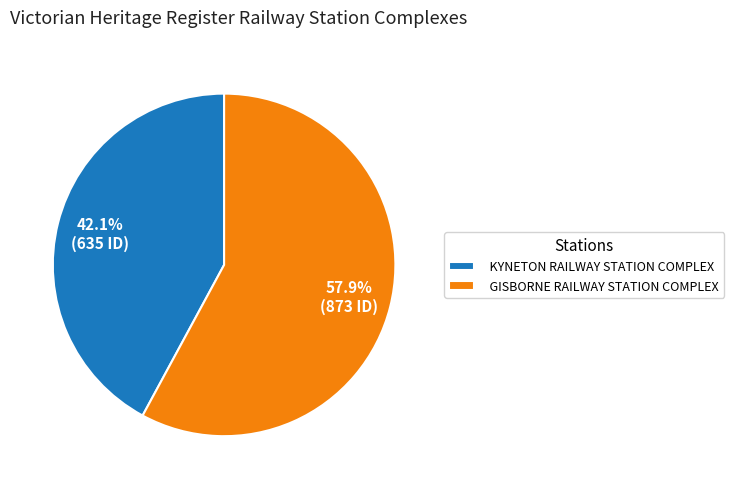

Count the number of slices in the pie.

2